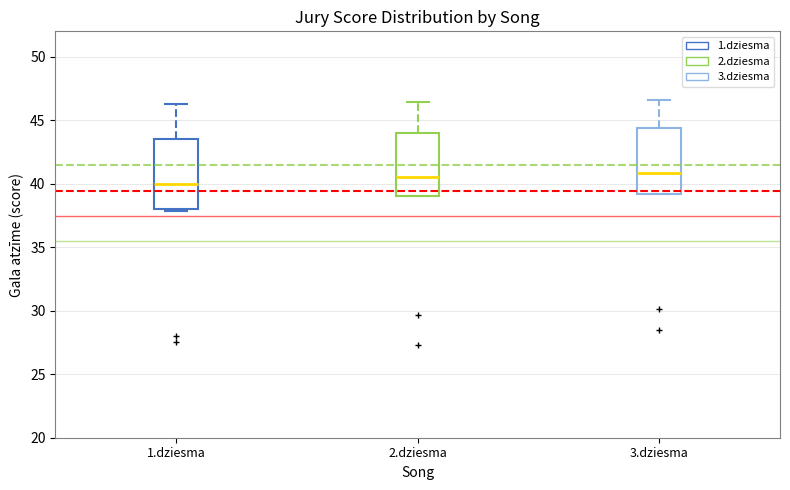

Reading left to right, read every box against the y-axis: the position of its median line, the range the box covers, and the ends of its whiskers. The values are not printed on the chart, so give them approximately, as read against the axis.

1.dziesma: median 40.0, box 38.0 to 43.5, whiskers 38.0 (just below the box's lower edge) to 46.5
2.dziesma: median 40.5, box 39.0 to 44.0, whiskers 39.0 to 46.5
3.dziesma: median 41.0, box 39.0 to 44.5, whiskers 39.0 to 46.5